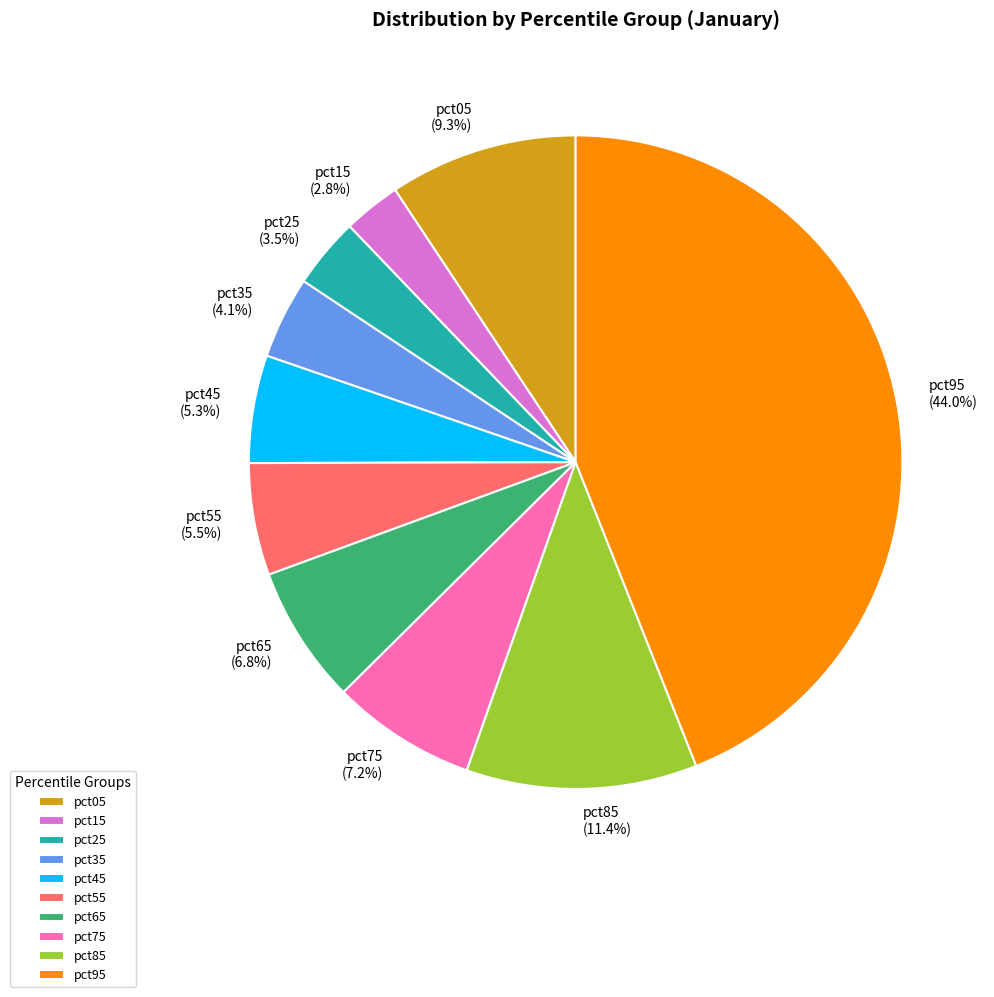

Is the sum of pct35 and pct05 greater than half?

No